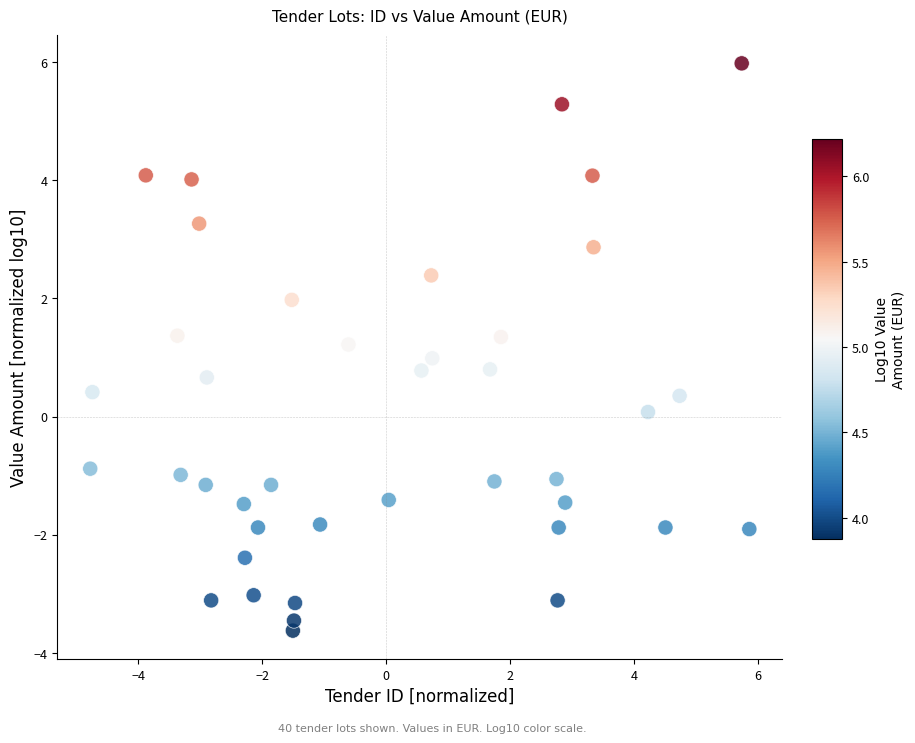

What is the range of Y values (max minus min)?

9.6